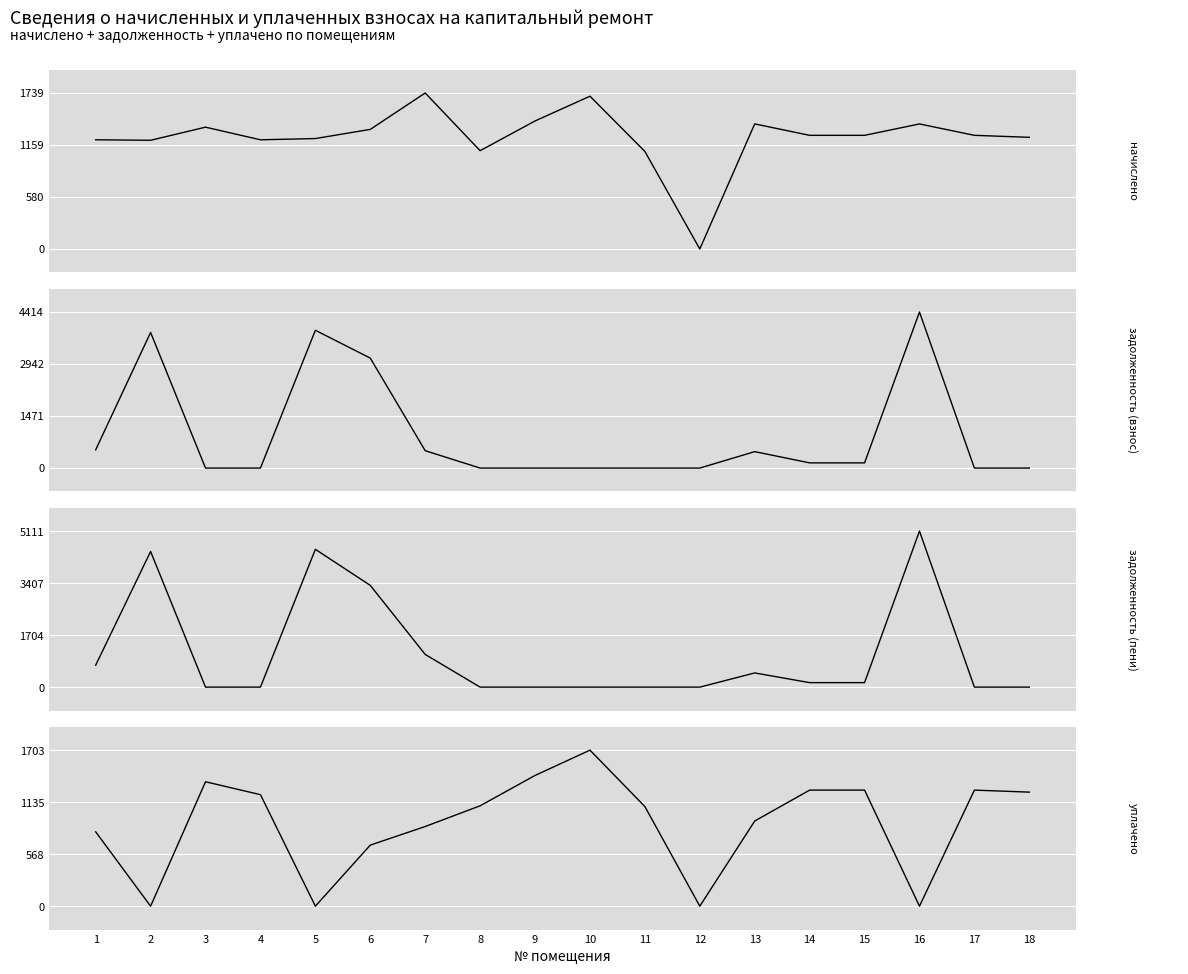

What is the sum of all задолженность (пени) values?

19947.9